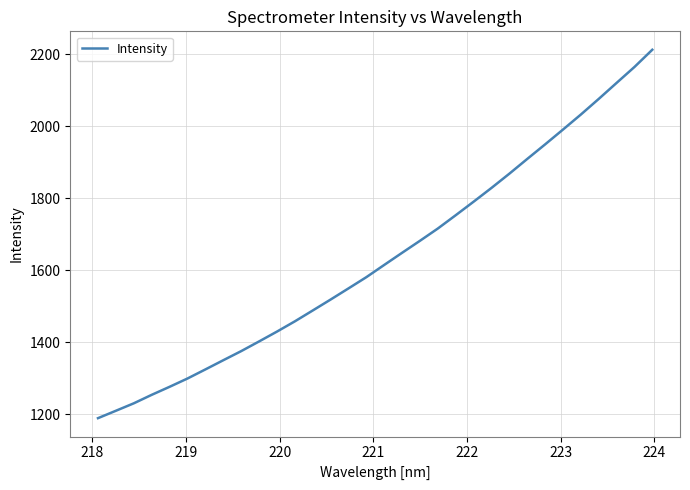

What is the smallest value displayed?

1188.9